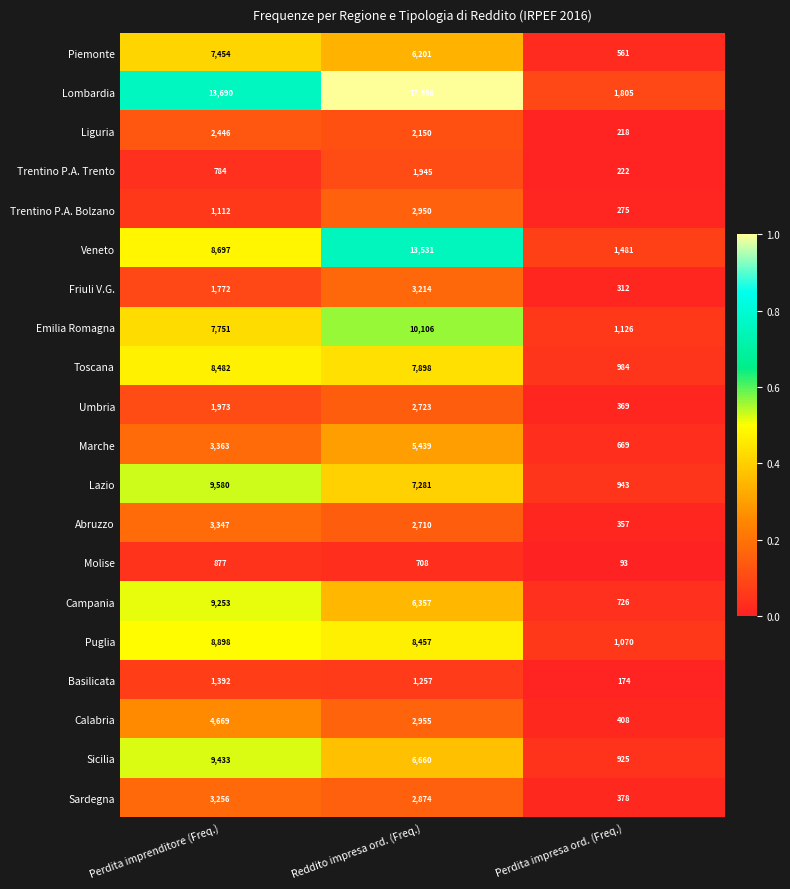

Which series has the largest total across all categories?

Lombardia